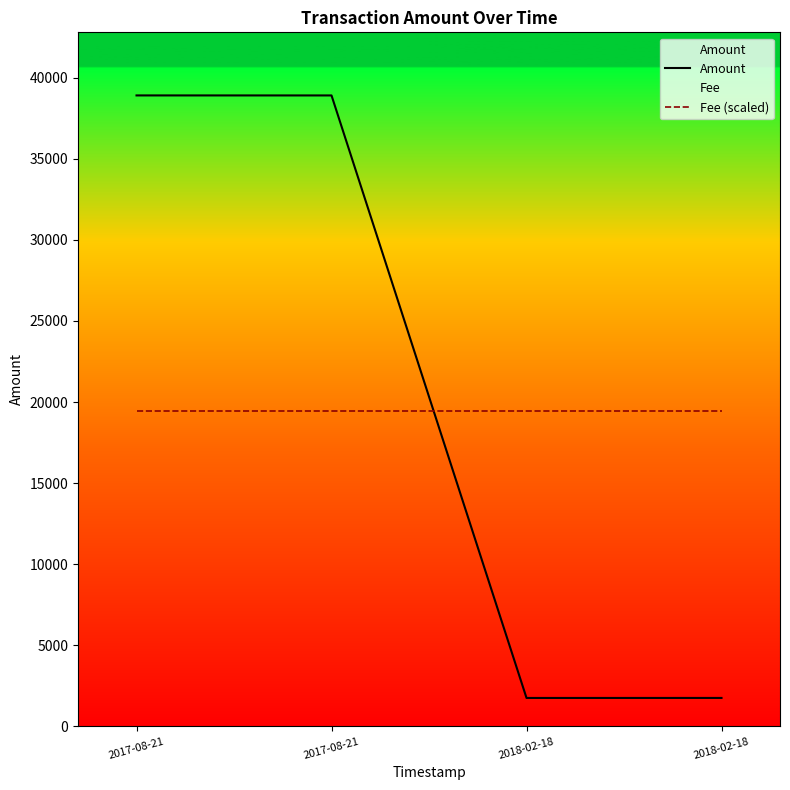

Reading left to right, list all the values displayed in this chart.

Amount: 2017-08-21=38913.0	2017-08-21=38912.0	2018-02-18=1748.8	2018-02-18=1749.8
Fee (scaled): 2017-08-21=19456.5	2017-08-21=19456.5	2018-02-18=19456.5	2018-02-18=19456.5